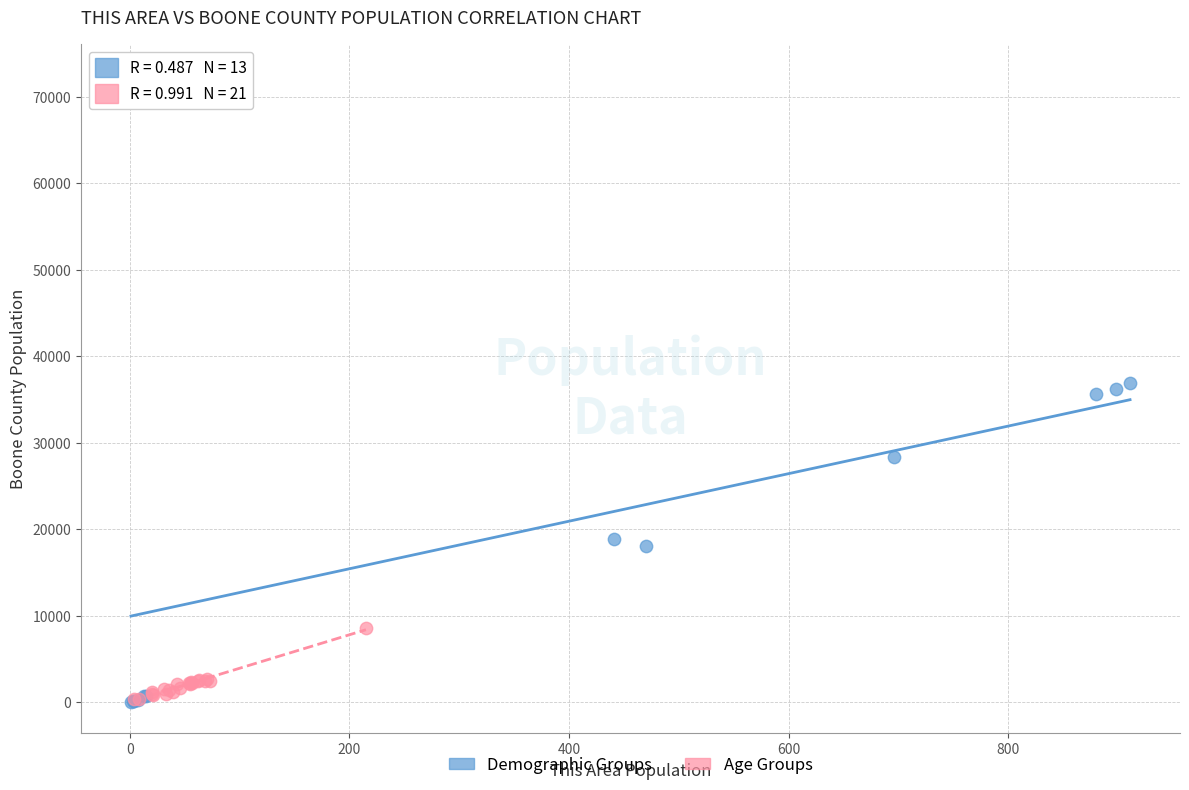

Which series reaches the maximum Y coordinate?

Demographic Groups